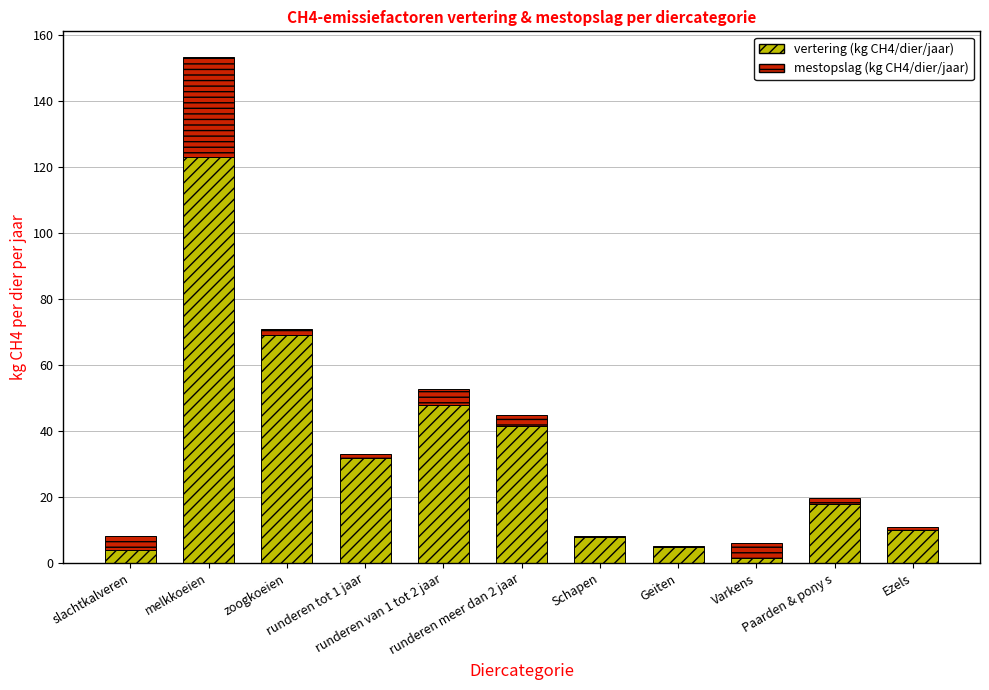

True or false: vertering (kg CH4/dier/jaar) has a value of 47.8 at runderen van 1 tot 2 jaar.

True